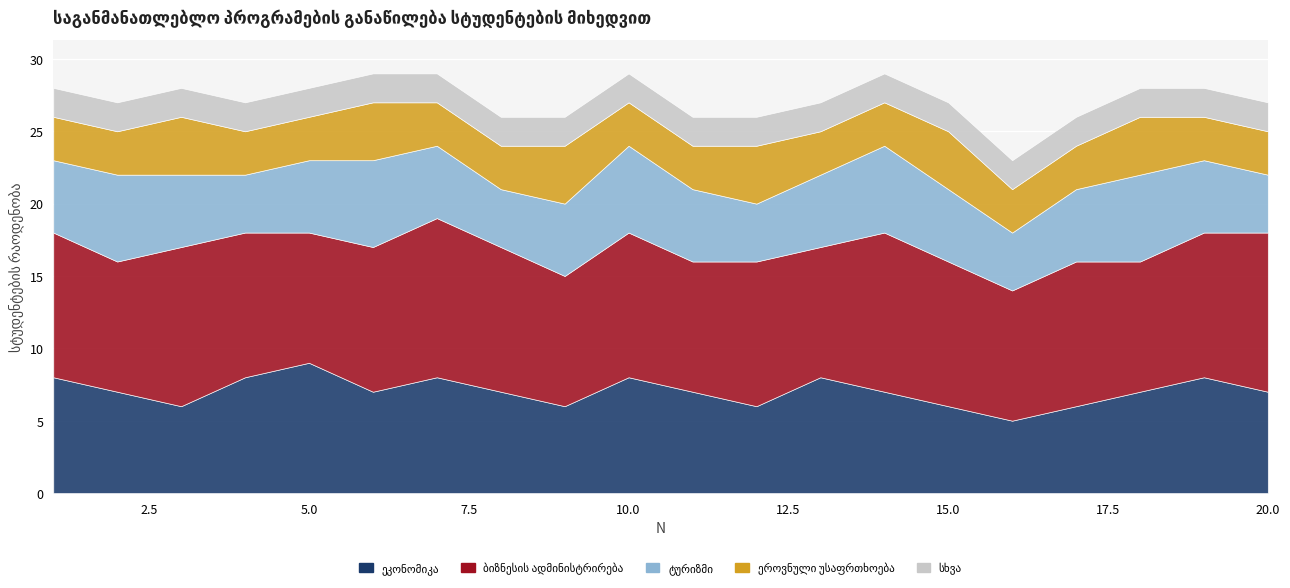

What are all the series names shown in the legend?

ეკონომიკა, ბიზნესის ადმინისტრირება, ტურიზმი, ეროვნული უსაფრთხოება, სხვა